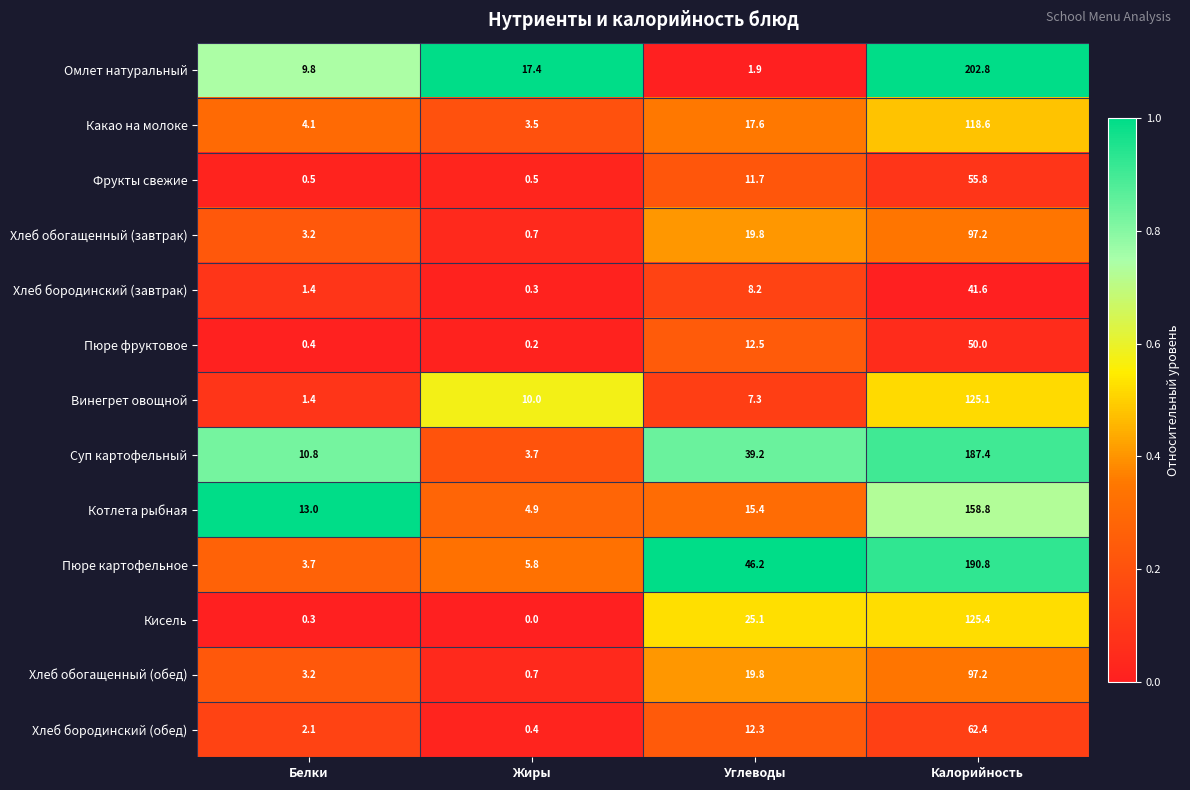

Is it true that Хлеб бородинский (обед) equals 0.4 at Жиры?

True